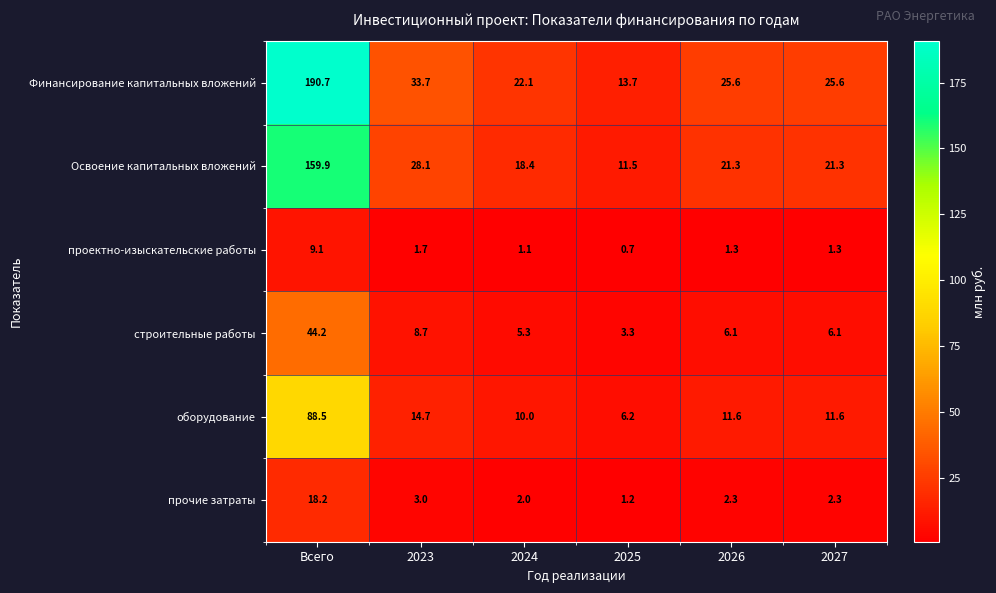

At which label is прочие затраты closest to 9?

2023